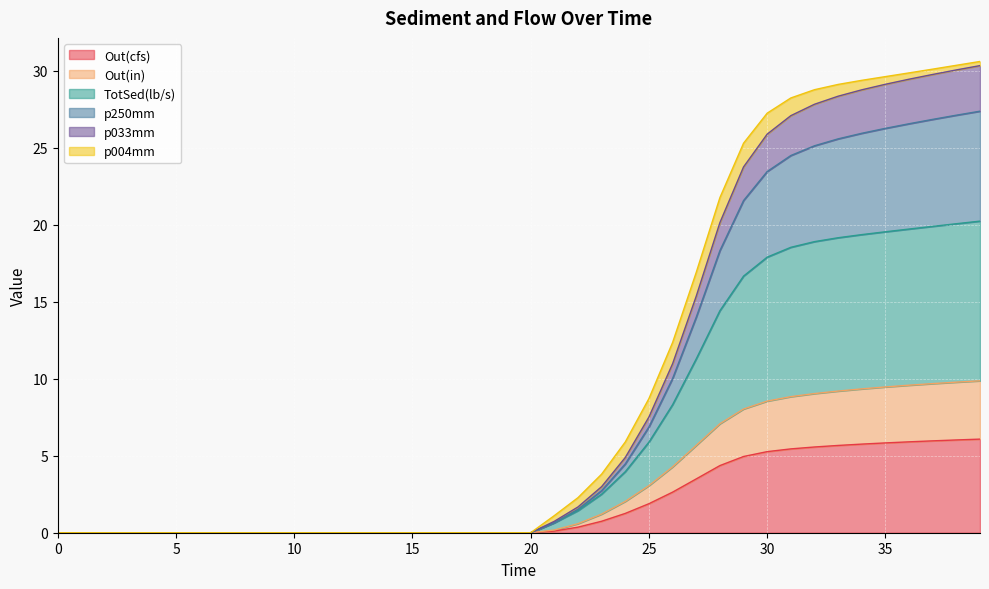

Is the value of p033mm at 37 greater than the value of Out(cfs) at 20?

Yes